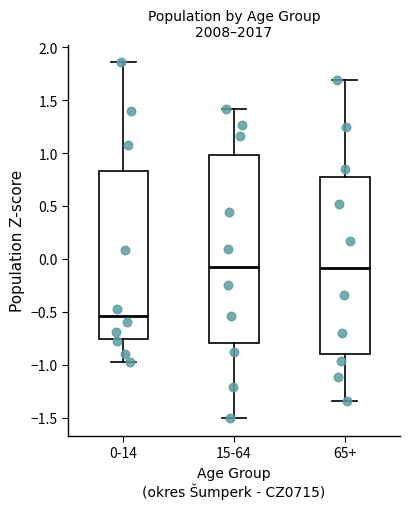

Which box's median line is the lowest?

0-14